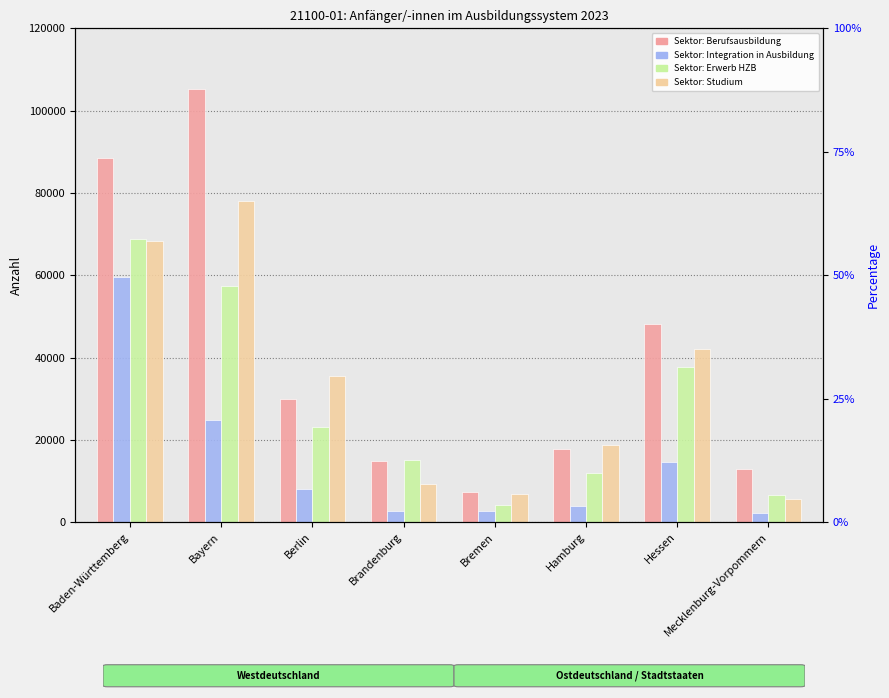

What value does the Sektor: Berufsausbildung series have at Bayern, to the nearest 100?

105300